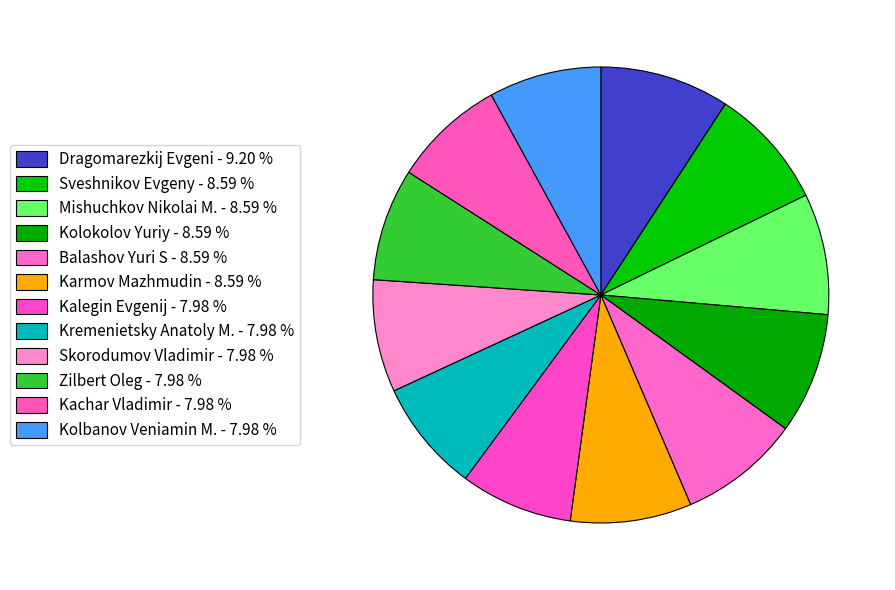

To the nearest percent, what is the combined percentage of Mishuchkov Nikolai M. and Kremenietsky Anatoly M.?

17%